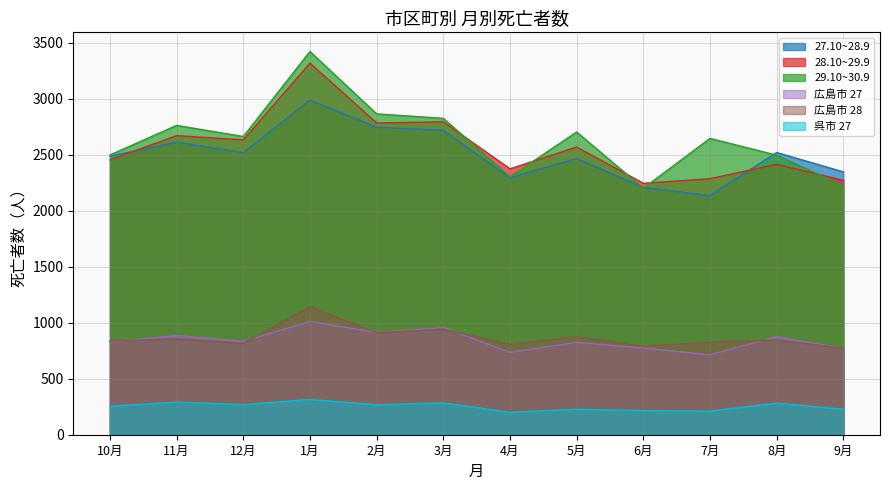

Where is 29.10~30.9 nearest to the value 2811?

3月